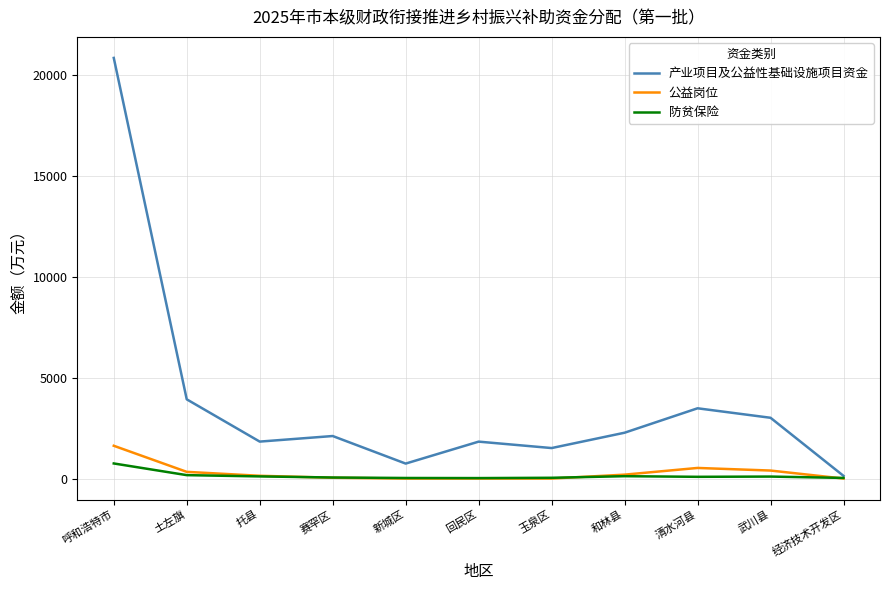

What is the maximum value shown in the chart?

20840.1